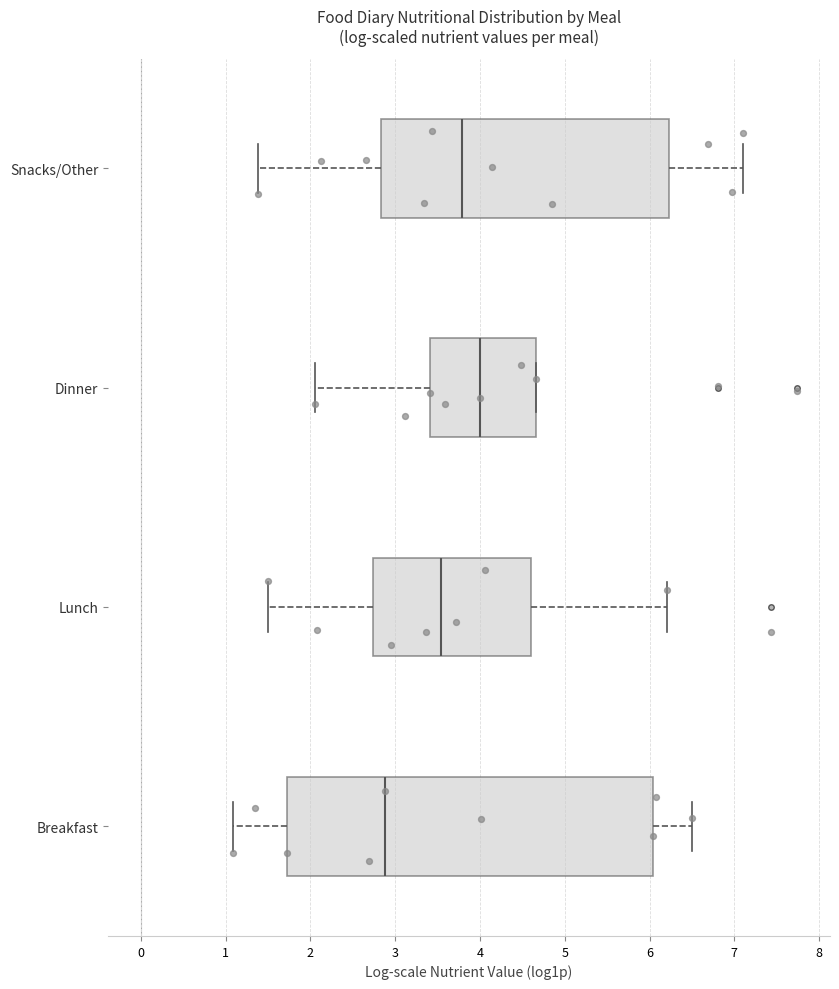

Which box has the furthest to the right median line?

Dinner